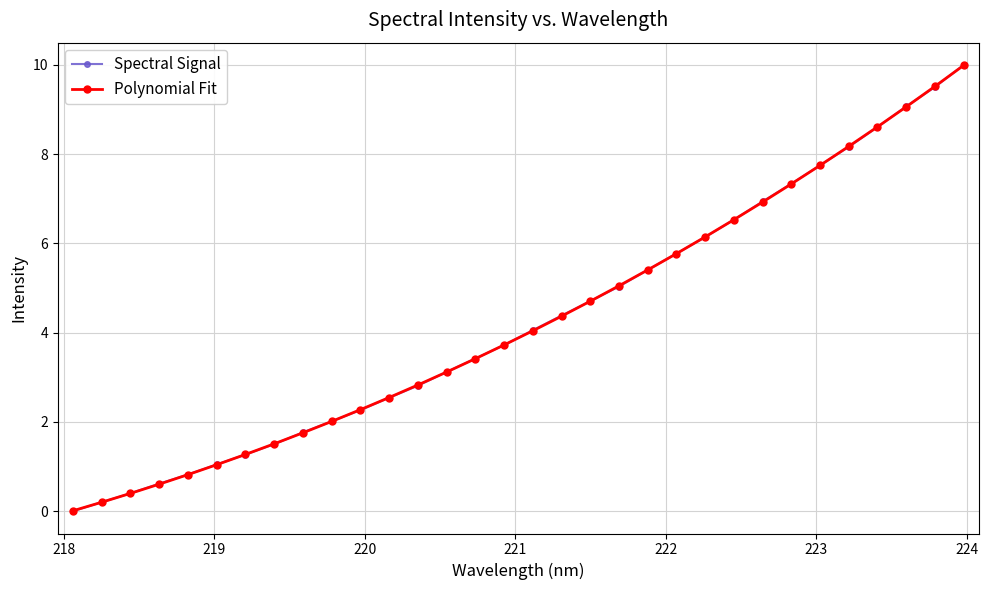

True or false: Spectral Signal has more than 2 interior local peaks.

False